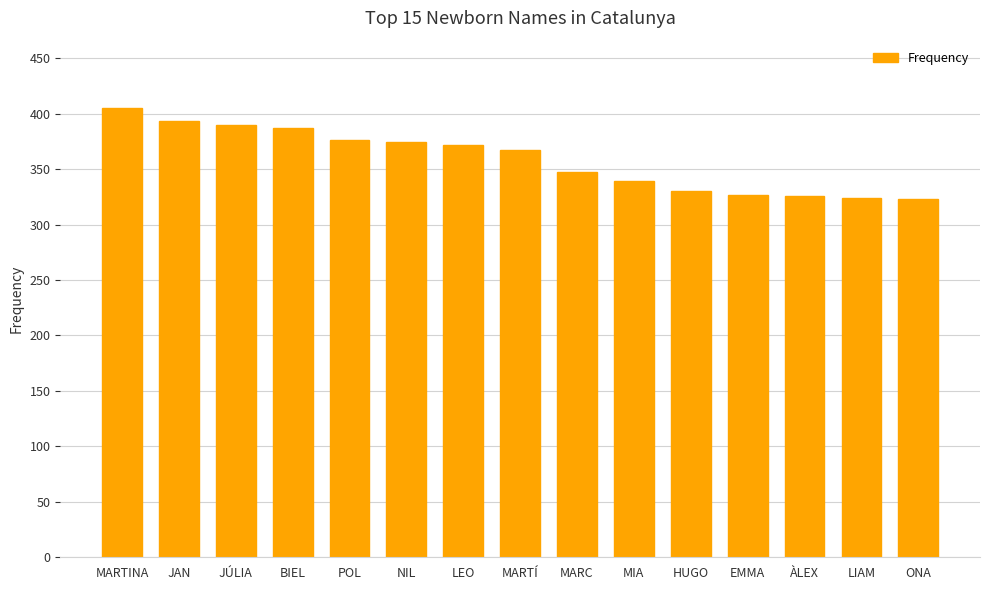

What is the value of the 11th bar from the left?

330